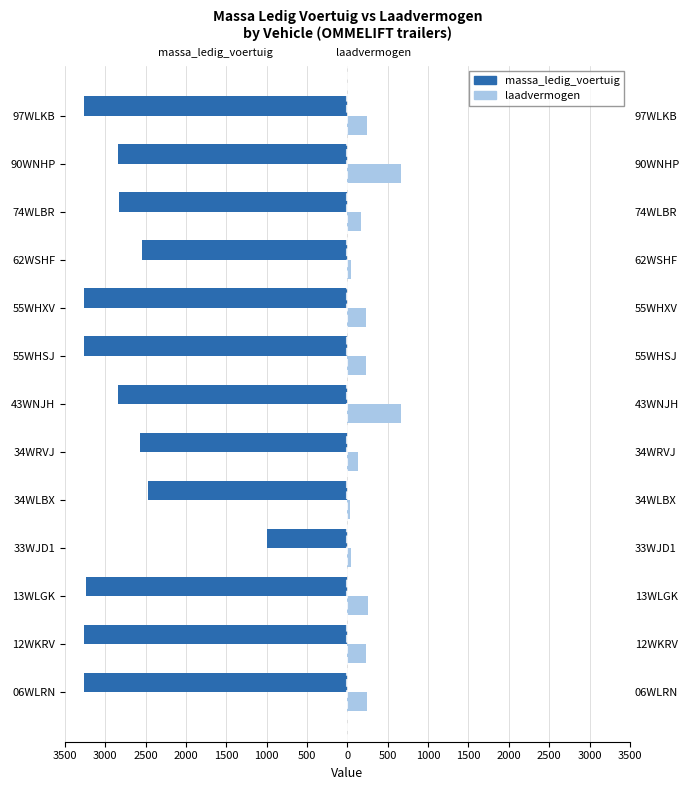

Is it true that laadvermogen equals 100 at 13WLGK?

False